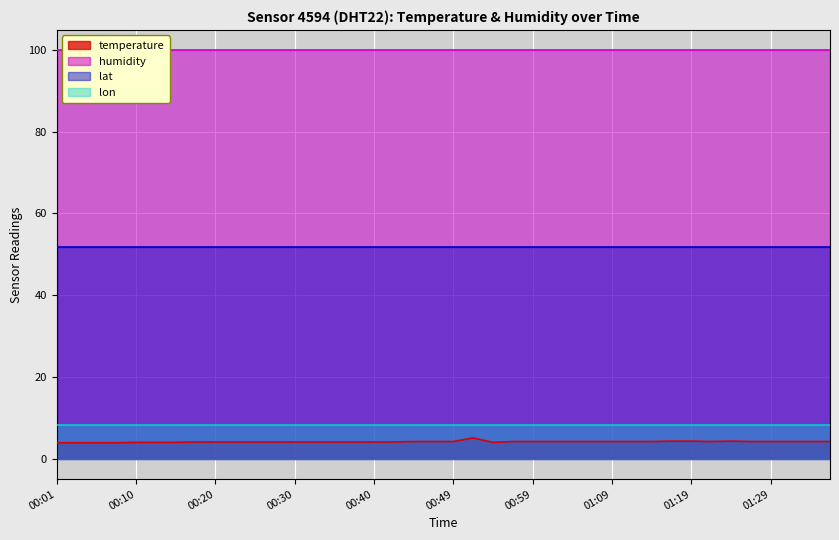

How many categories are shown in the chart?

40